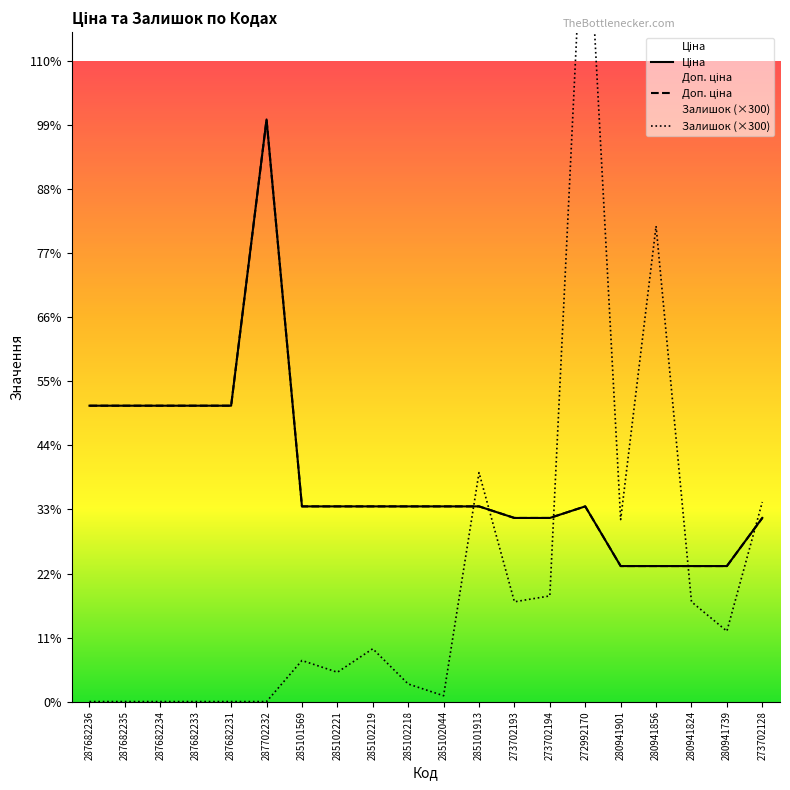

What is the sum of all Залишок values?

125400.0